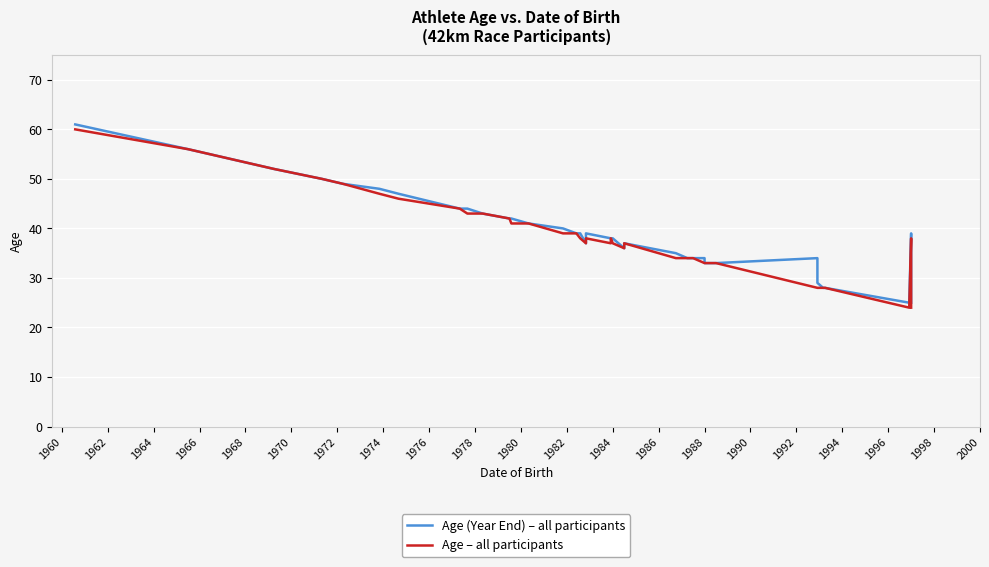

True or false: Age (Year End) – all participants and Age – all participants cross at least once.

False